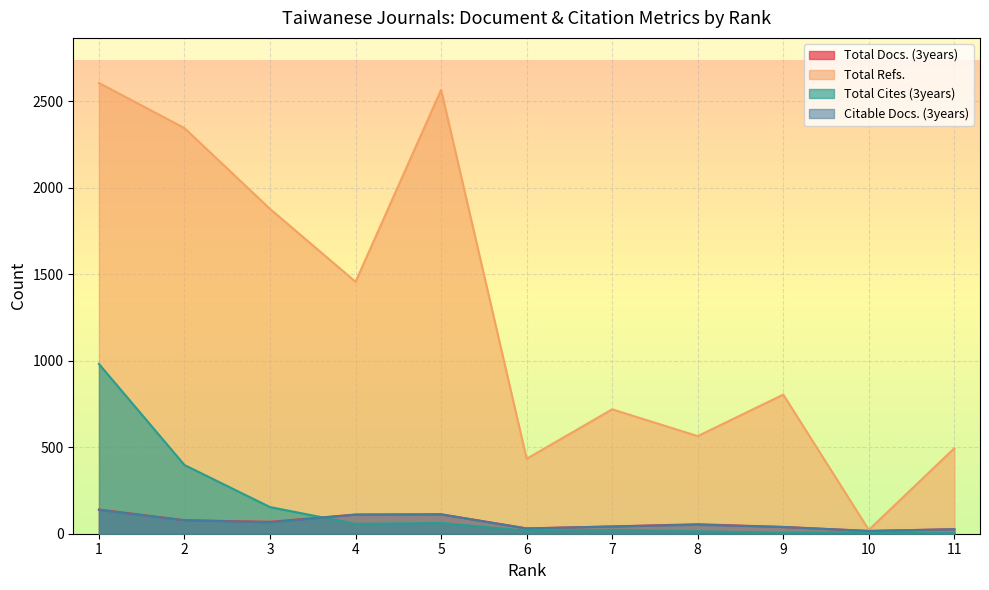

Is it true that Total Refs. equals 32 at 10?

False